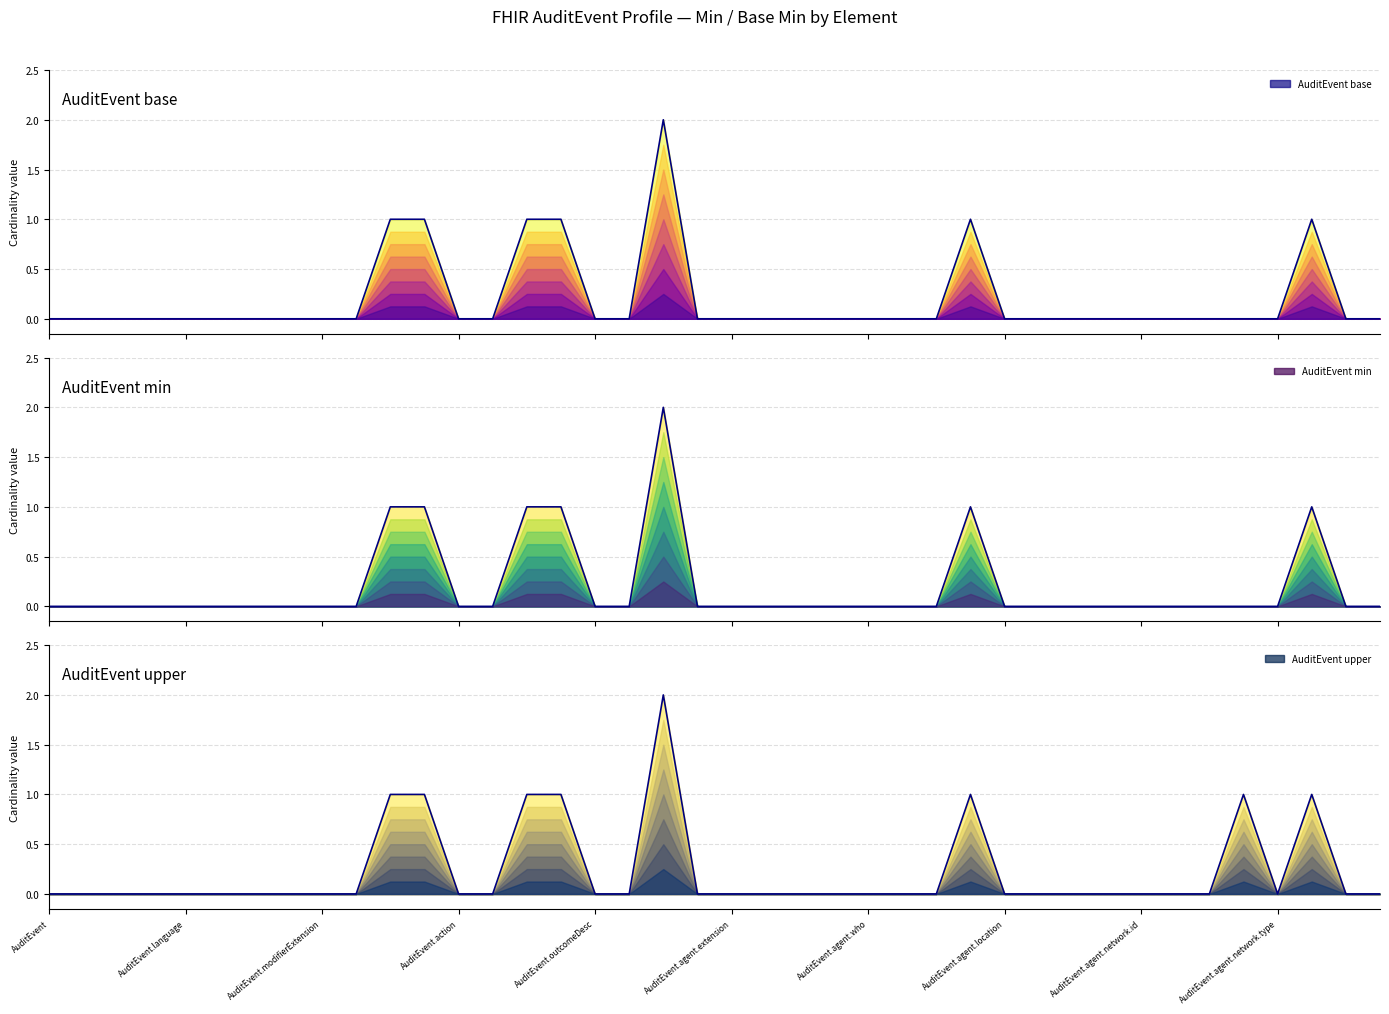

What are all the series names shown in the legend?

AuditEvent base, AuditEvent min, AuditEvent upper